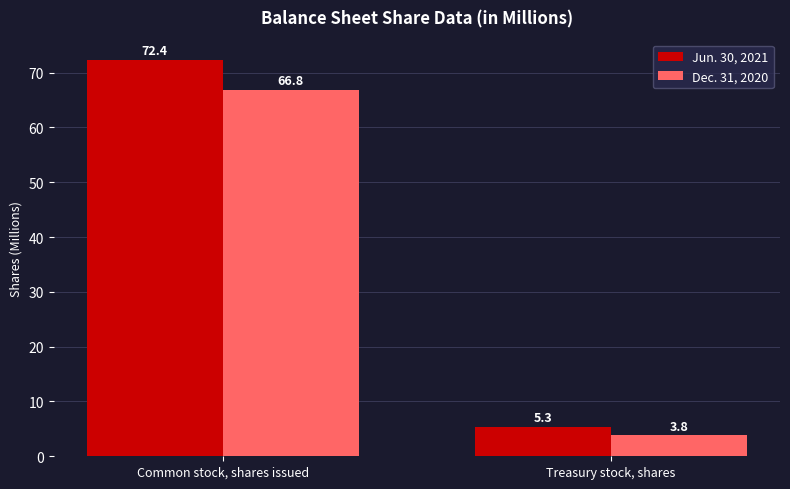

At which category is the sum across all series the highest?

Common stock, shares issued